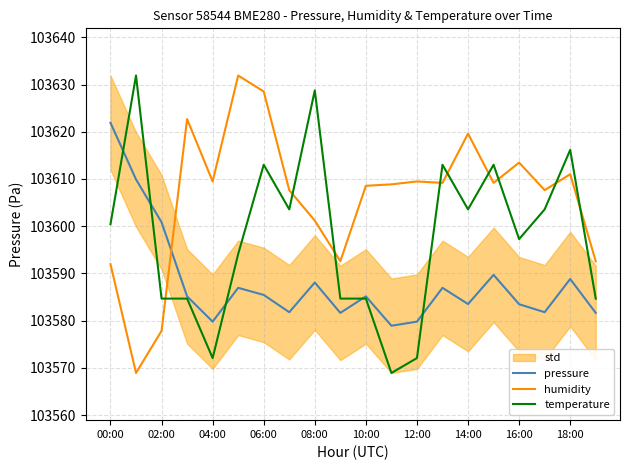

What is the average value of the temperature series?

103597.7